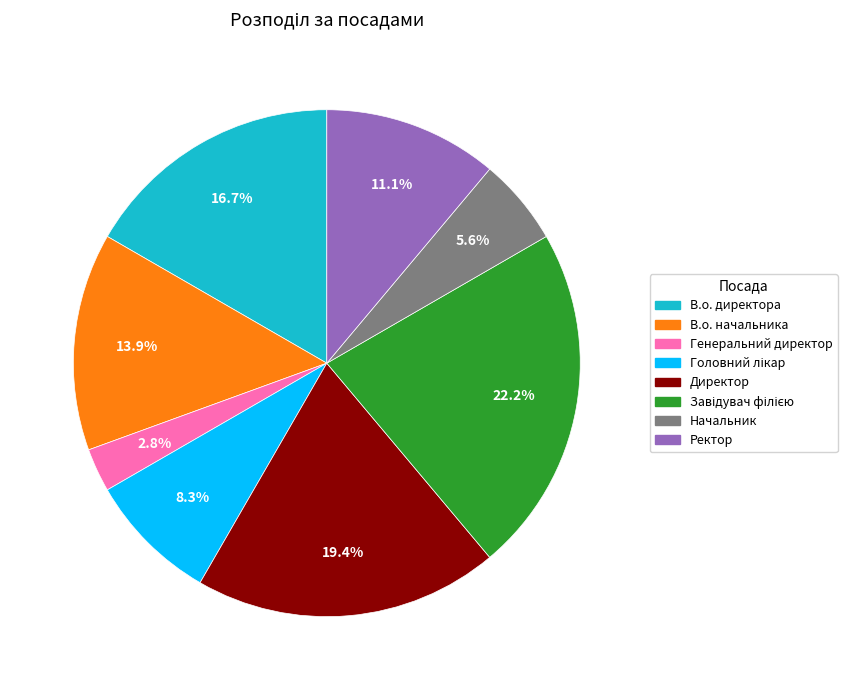

Which category has the smallest portion of the pie?

Генеральний директор